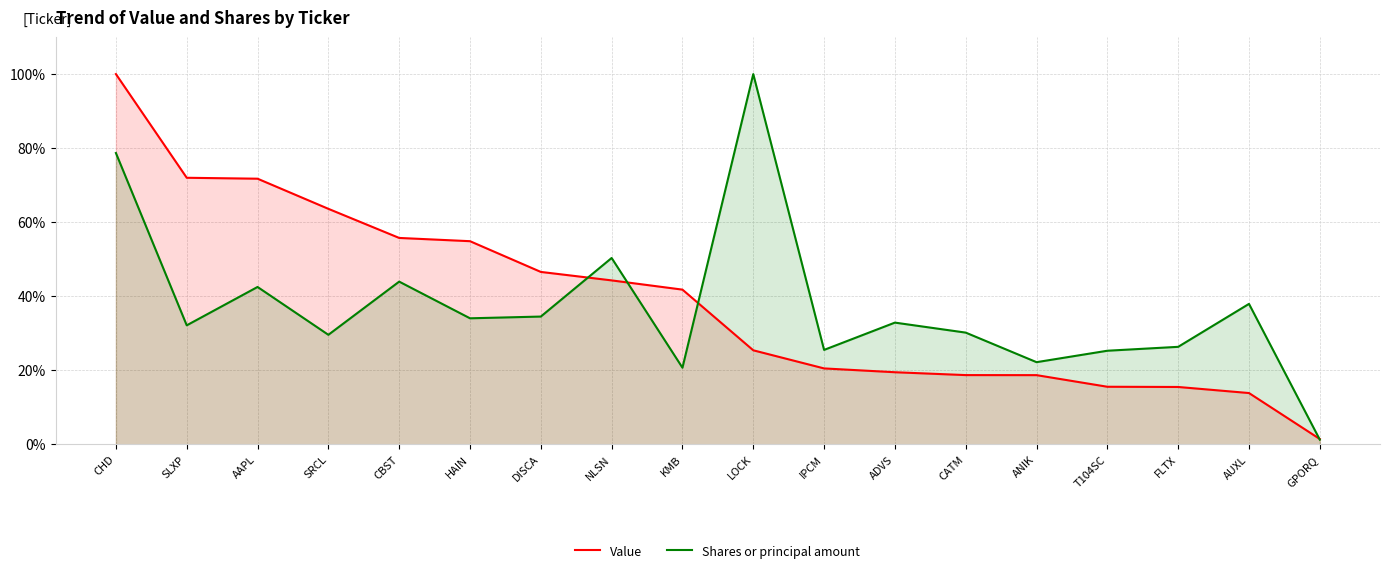

List the series in order of their peak value, highest first.

Value, Shares or principal amount